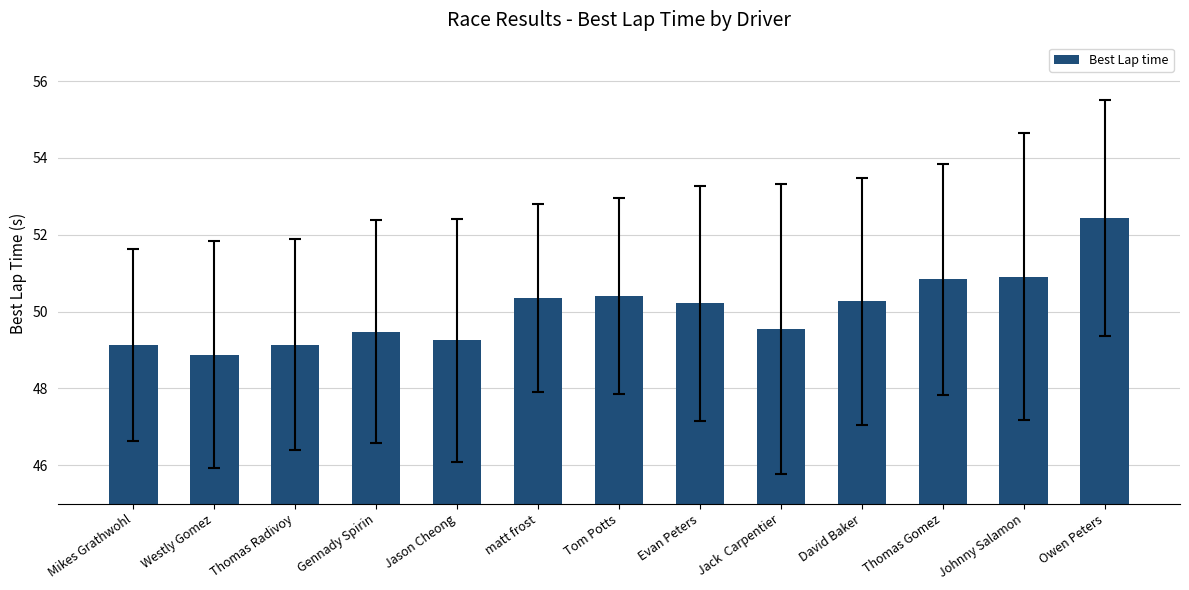

How many bars are there in total?

13